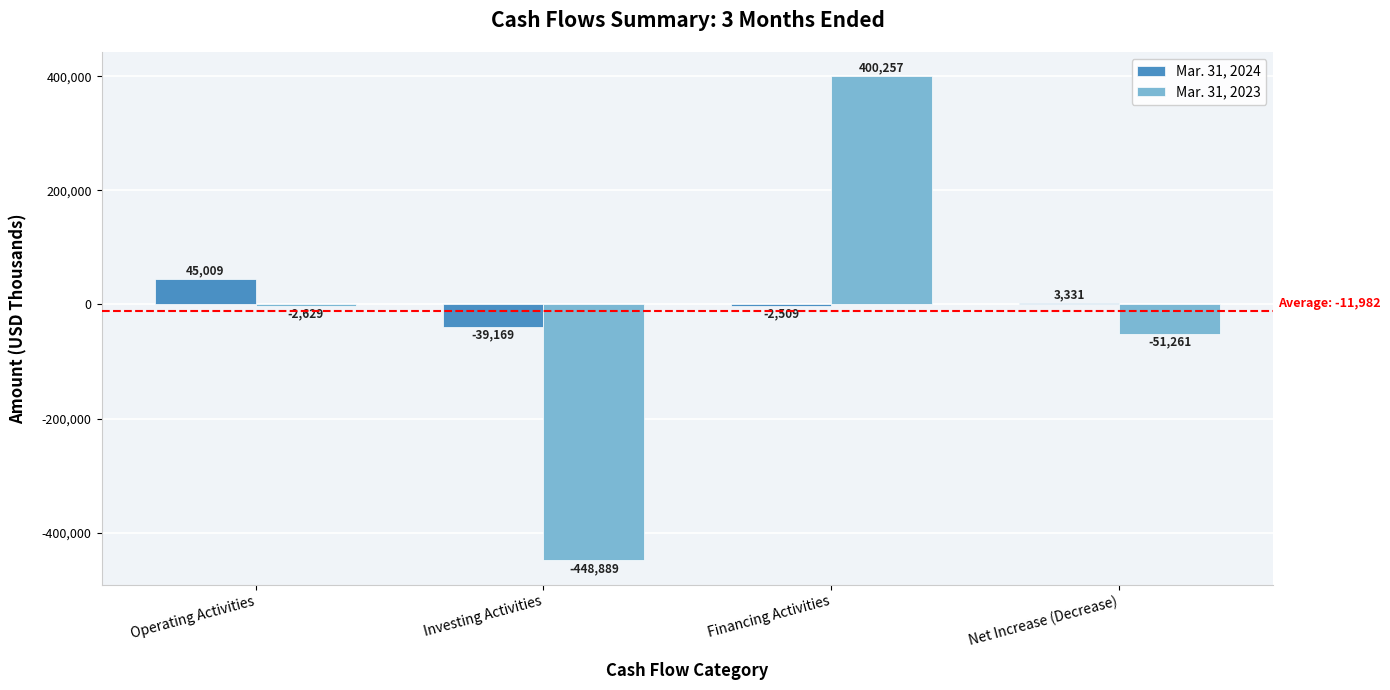

How many data points does each series have?

4